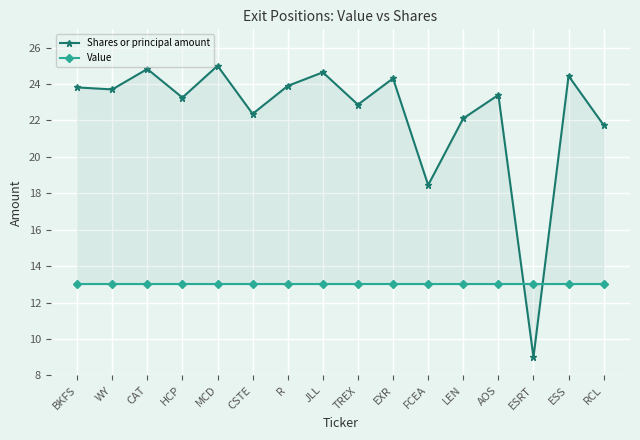

Reading left to right, what are all the values shown in this chart?

Shares or principal amount: 23.8	23.7	24.8	23.3	25.0	22.4	23.9	24.6	22.9	24.3	18.4	22.1	23.4	9.0	24.4	21.7
Value: 13.0	13.0	13.0	13.0	13.0	13.0	13.0	13.0	13.0	13.0	13.0	13.0	13.0	13.0	13.0	13.0